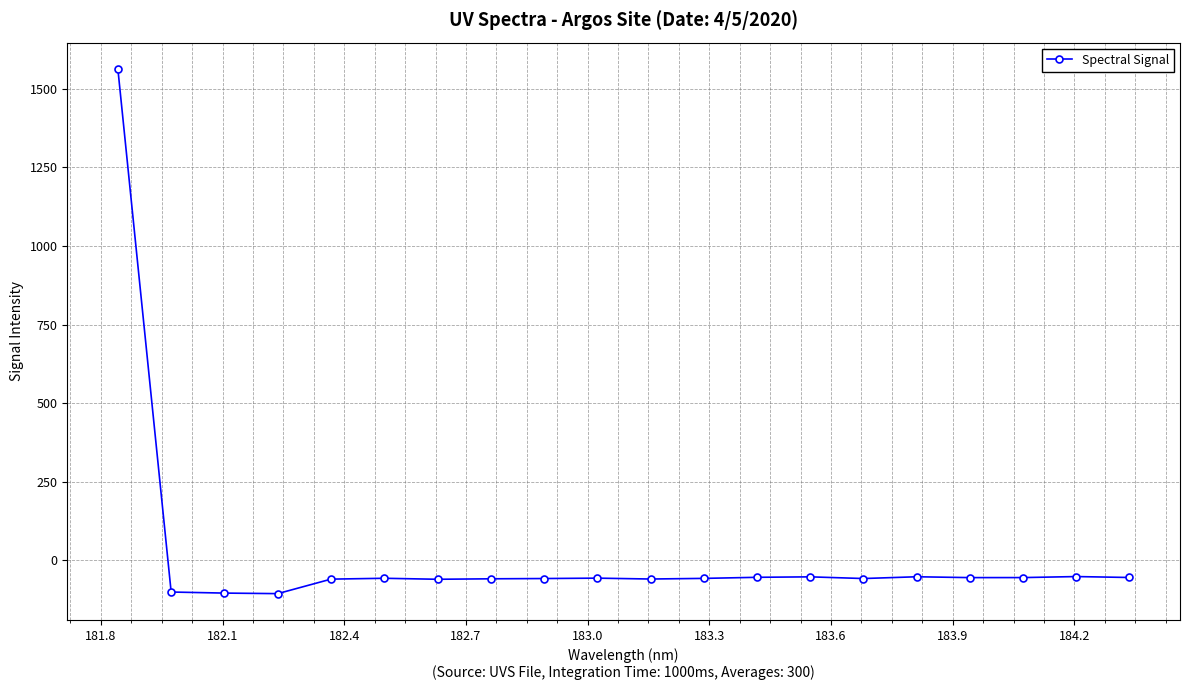

What is the value of the 1st point from the left?

1562.5